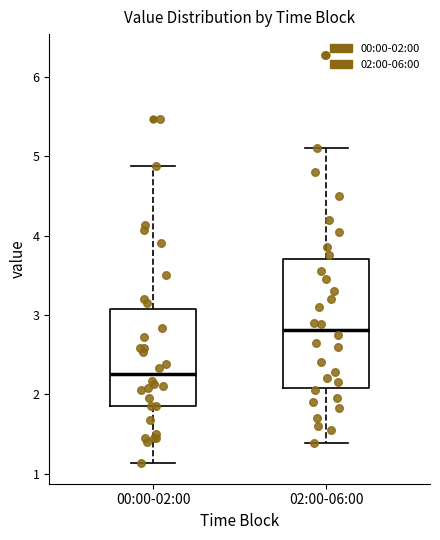

Comparing the boxes themselves (not the whiskers), which one is the tallest?

02:00-06:00